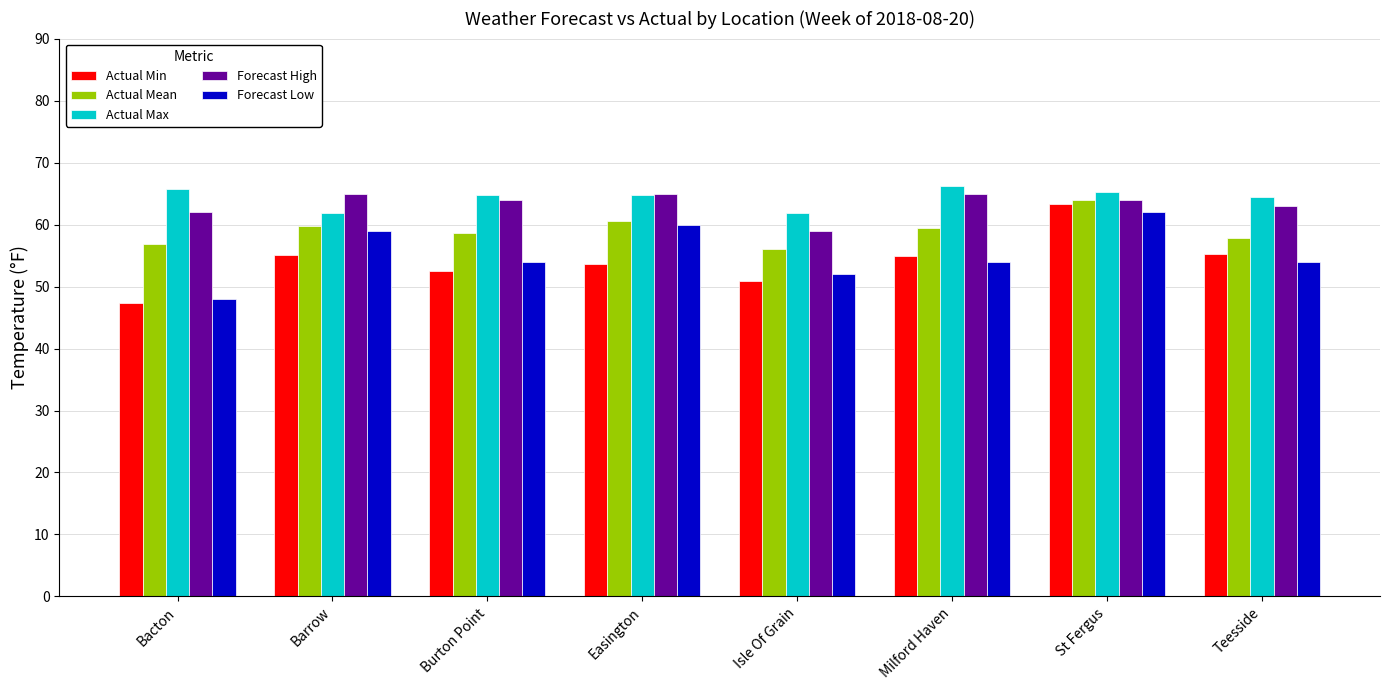

At which category does the chart reach its minimum across all series?

Bacton